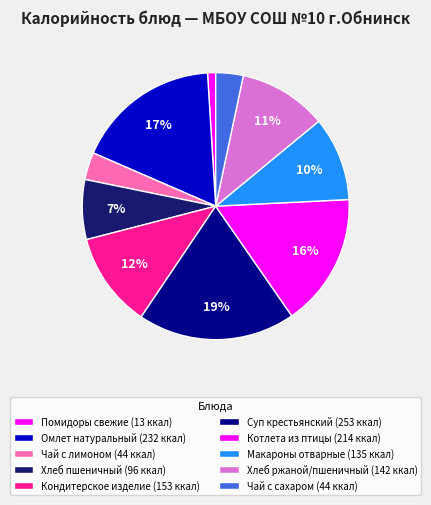

How many segments does this pie chart have?

10